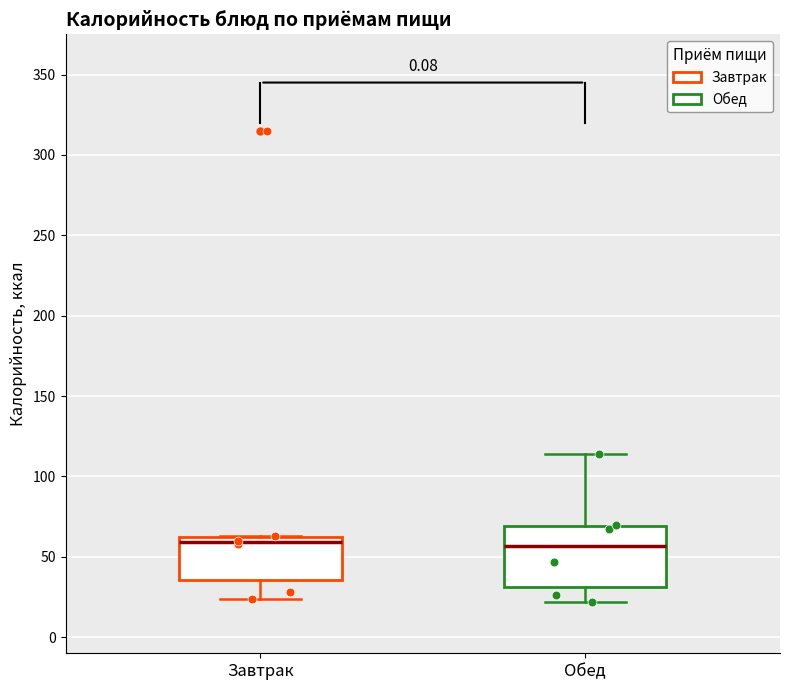

Reading left to right, read every box against the y-axis: the position of its median line, the range the box covers, and the ends of its whiskers. The values are not printed on the chart, so give them approximately, as read against the axis.

Завтрак: median 60 (just below the box's upper edge), box 35 to 60, whiskers 25 to 65
Обед: median 55, box 30 to 70, whiskers 20 to 115